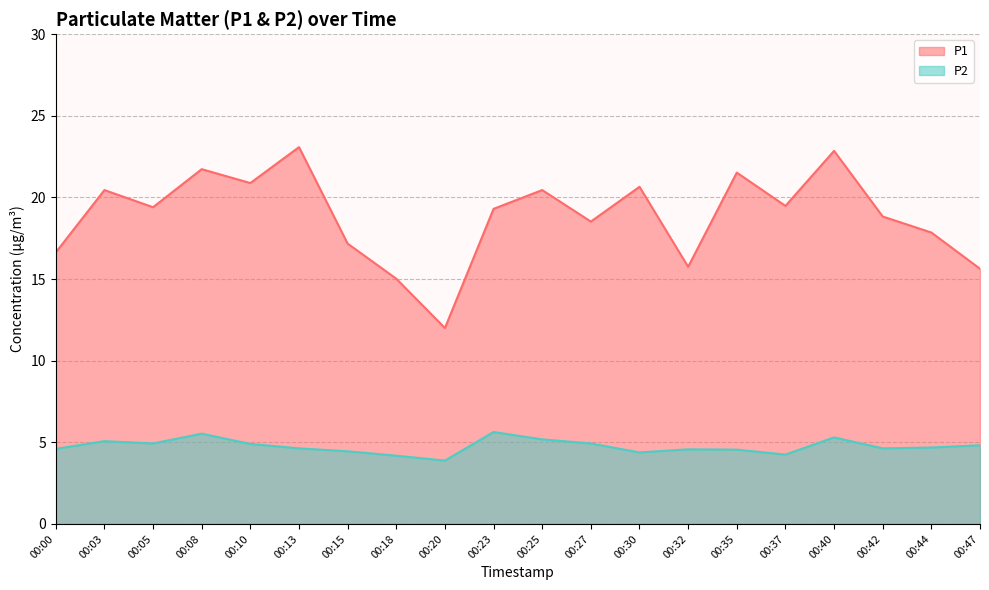

At which label does P2 reach its minimum?

00:20